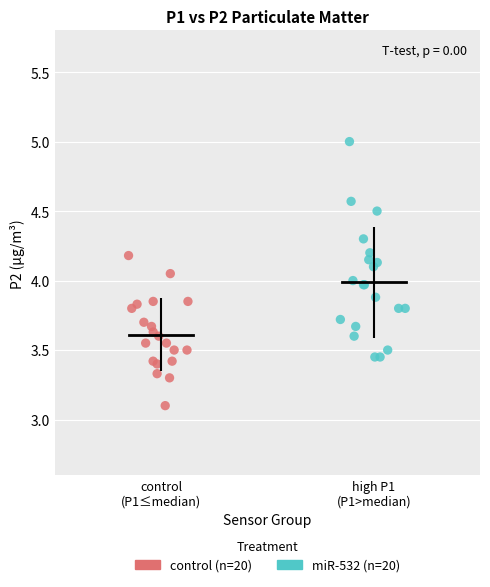

Which series reaches the minimum Y coordinate?

control (n=20)